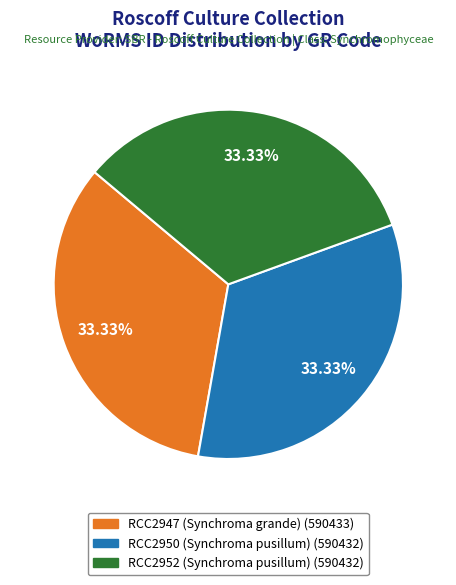

Does RCC2947 (Synchroma grande) represent more than half of the total?

No